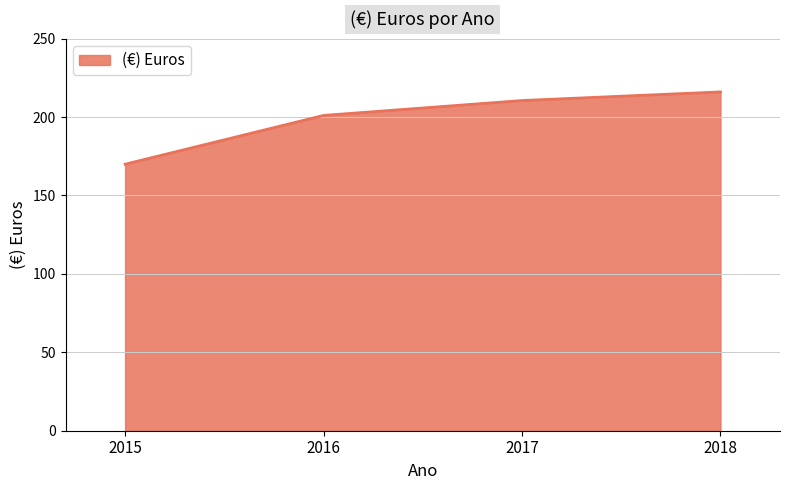

How many values exceed 210?

2